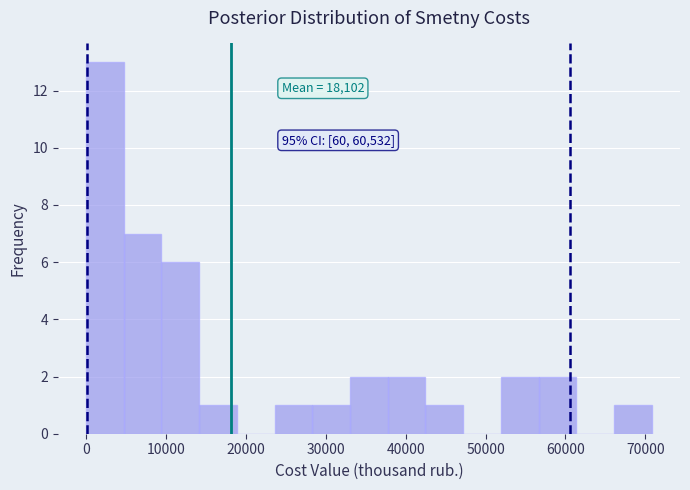

Which range on the x-axis has the tallest bar?

0 to 5000